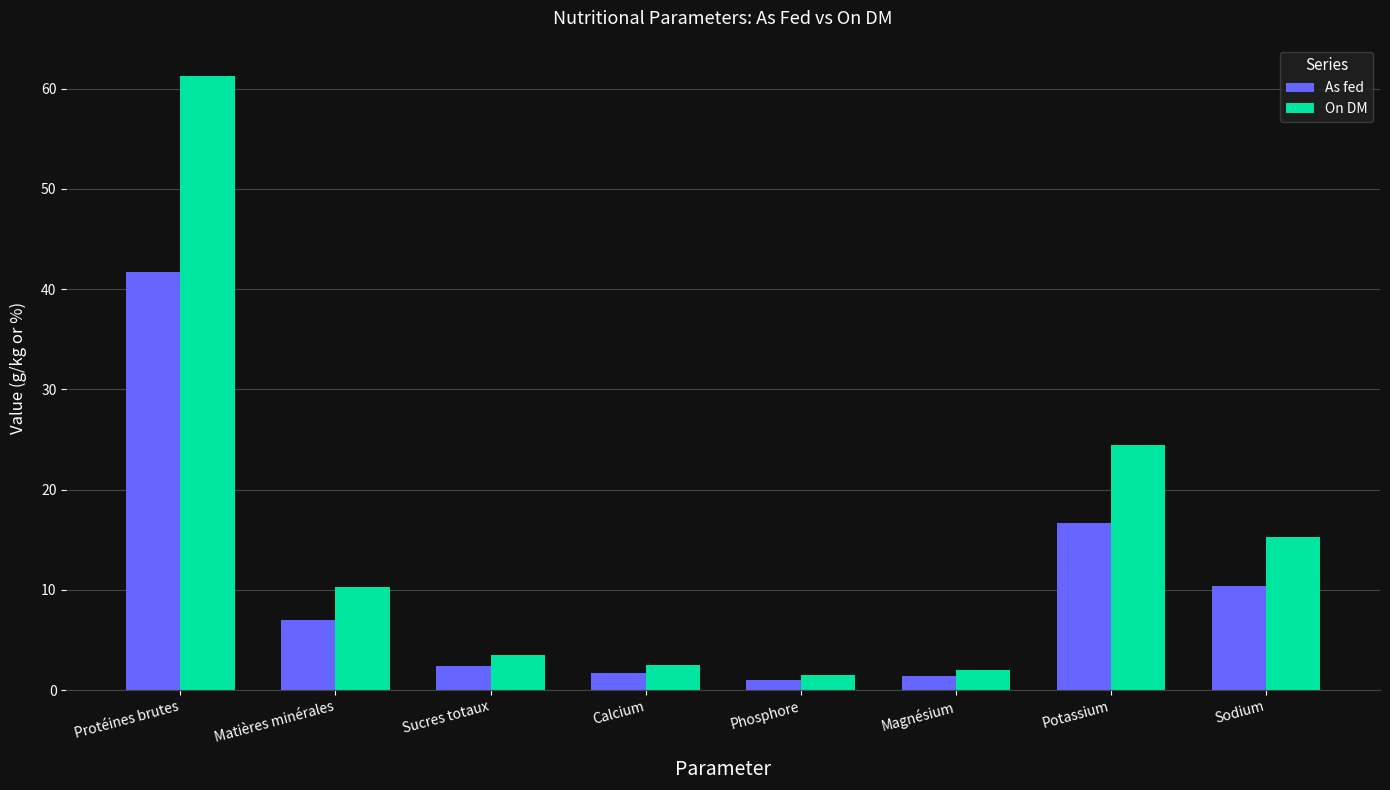

Rank the series by their maximum value, from highest to lowest.

On DM, As fed